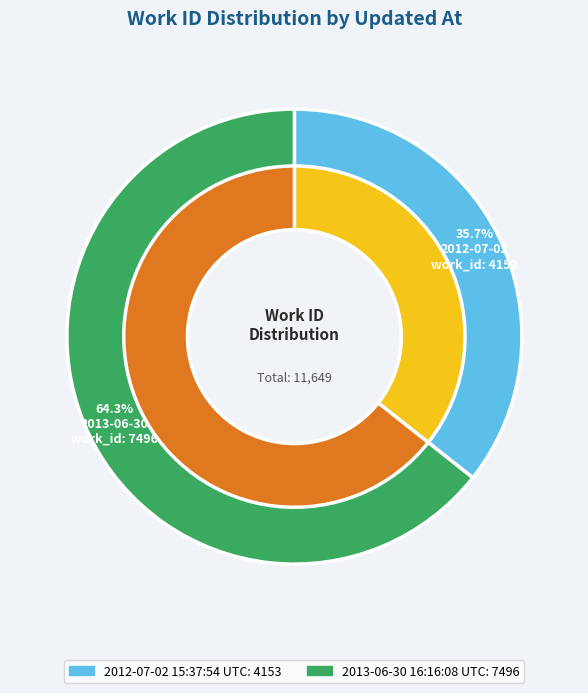

Is there a majority slice in this chart?

Yes